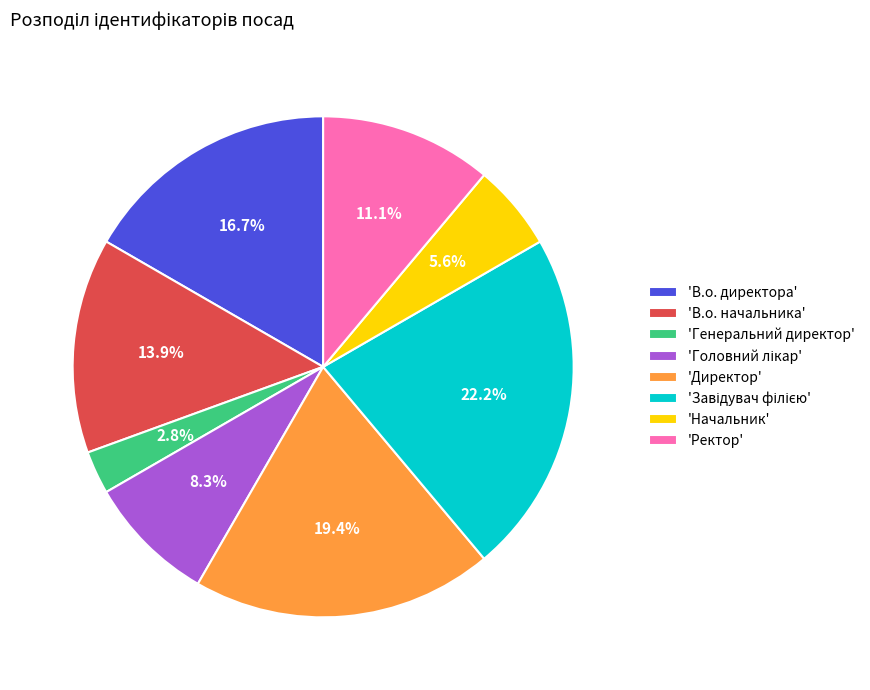

Approximately how many times larger is the value at 'Начальник' compared to 'Директор'?

0.3